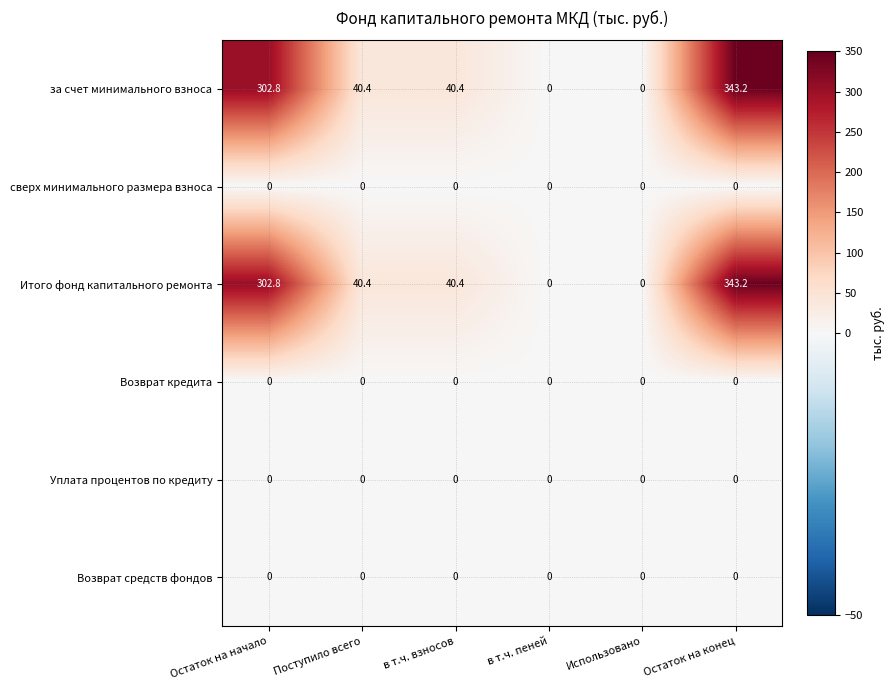

What is the sum of the за счет минимального взноса values at Поступило всего and Использовано?

40.4